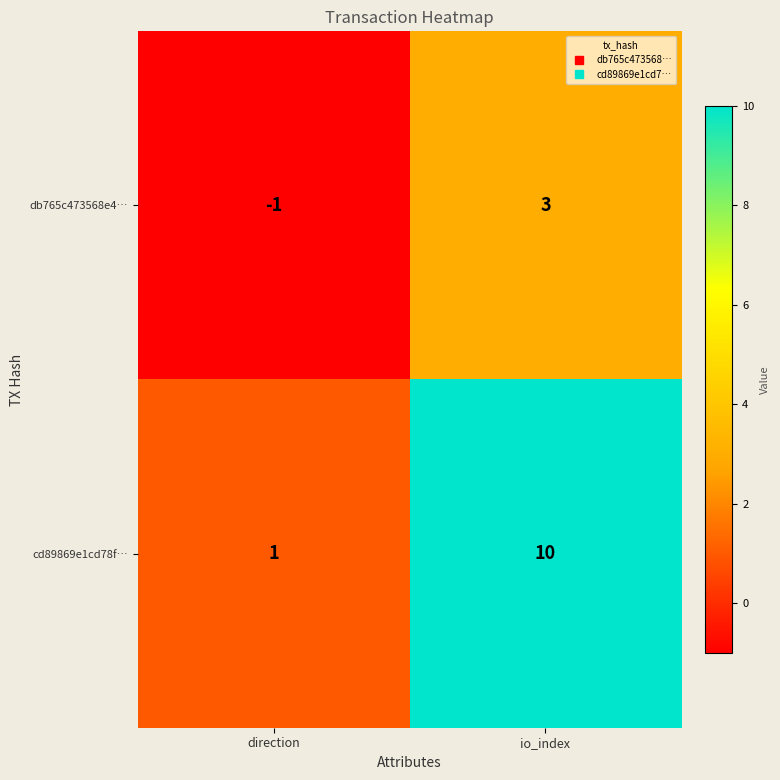

Rank the series by their maximum value, from lowest to highest.

db765c473568e4…, cd89869e1cd78f…